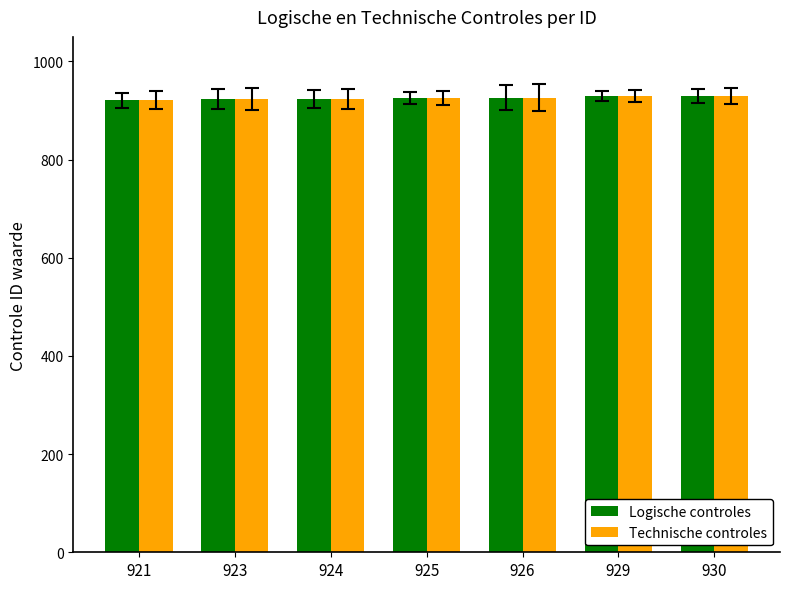

The value of Logische controles at 923 is 923. True or false?

True